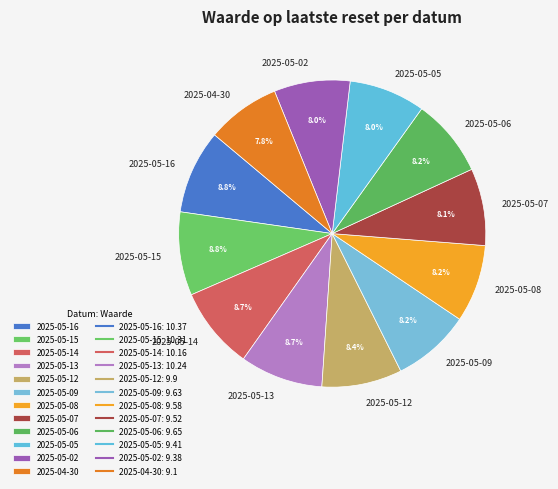

Does any single category account for the majority?

No